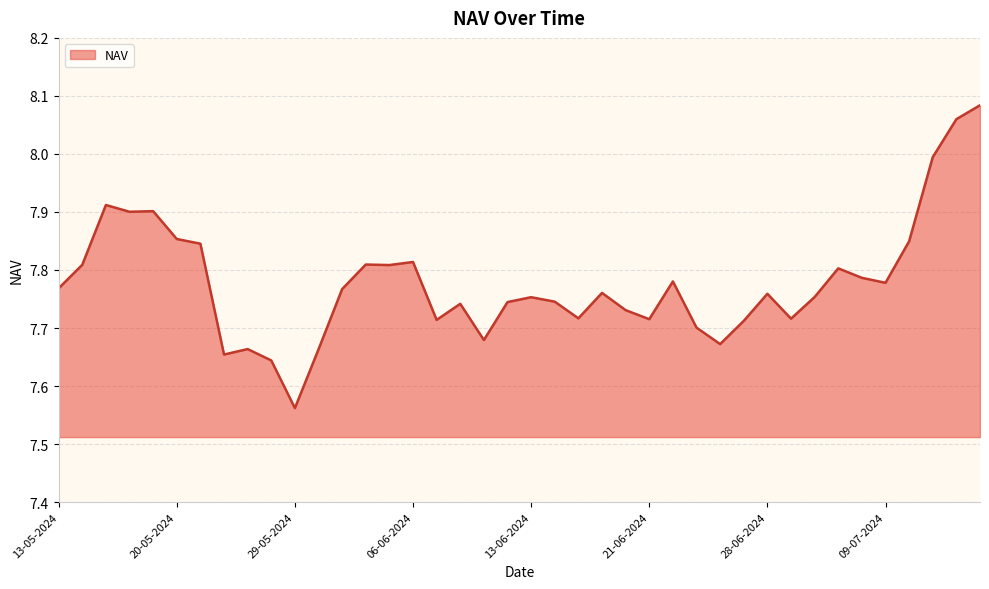

What is the difference between the maximum and minimum values?

0.5